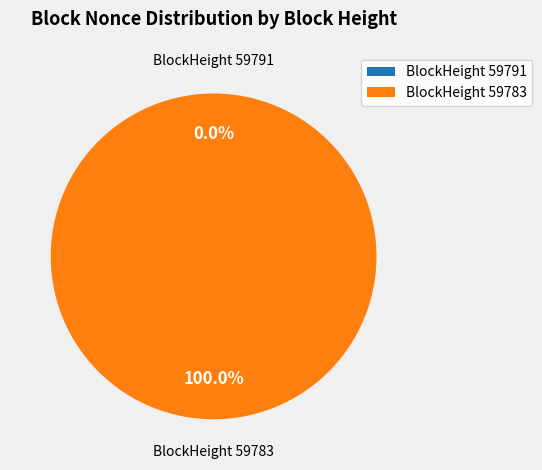

Count the number of slices in the pie.

2